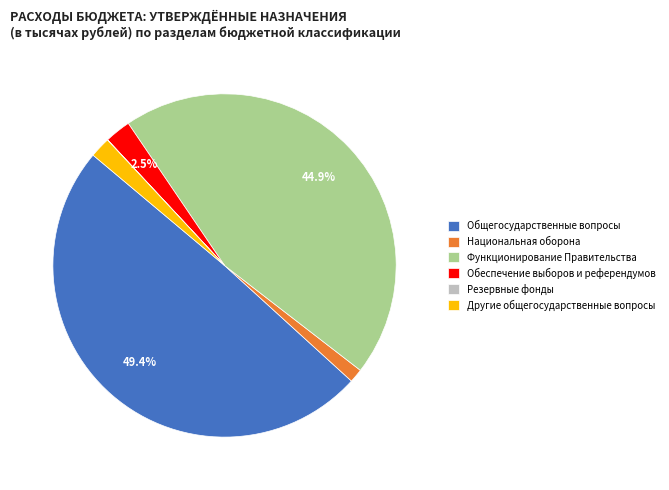

Is the sum of Функционирование Правительства and Обеспечение выборов и референдумов greater than half?

No